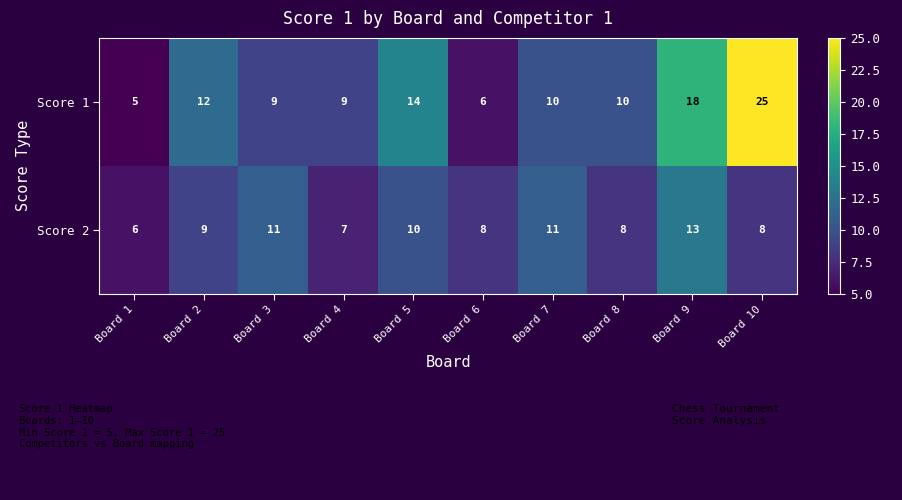

At Board 4, list the series in order from largest to smallest.

Score 1, Score 2